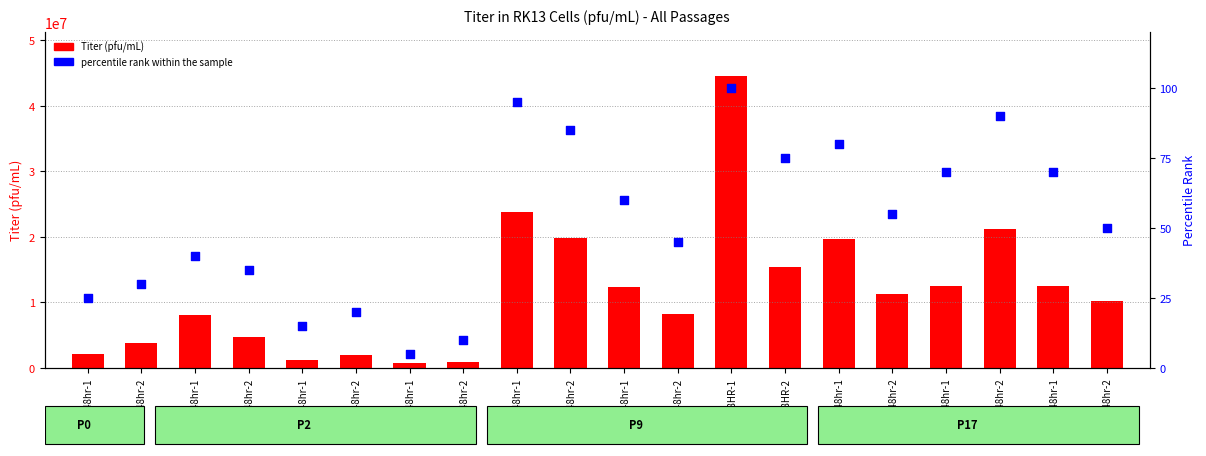

What is the total value across all series at P2(3)-48hr-1?

742505.0